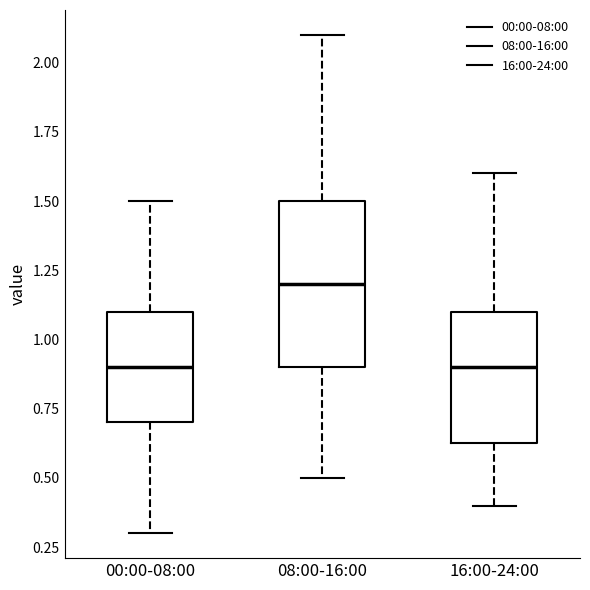

Reading left to right, transcribe this box plot: for each box, give where its median line is, the range the box spans, and where its two whiskers end, as read against the y-axis. The values are not printed on the chart, so give them approximately, as read against the axis.

00:00-08:00: median 0.90, box 0.70 to 1.10, whiskers 0.30 to 1.50
08:00-16:00: median 1.20, box 0.90 to 1.50, whiskers 0.50 to 2.10
16:00-24:00: median 0.90, box 0.65 to 1.10, whiskers 0.40 to 1.60